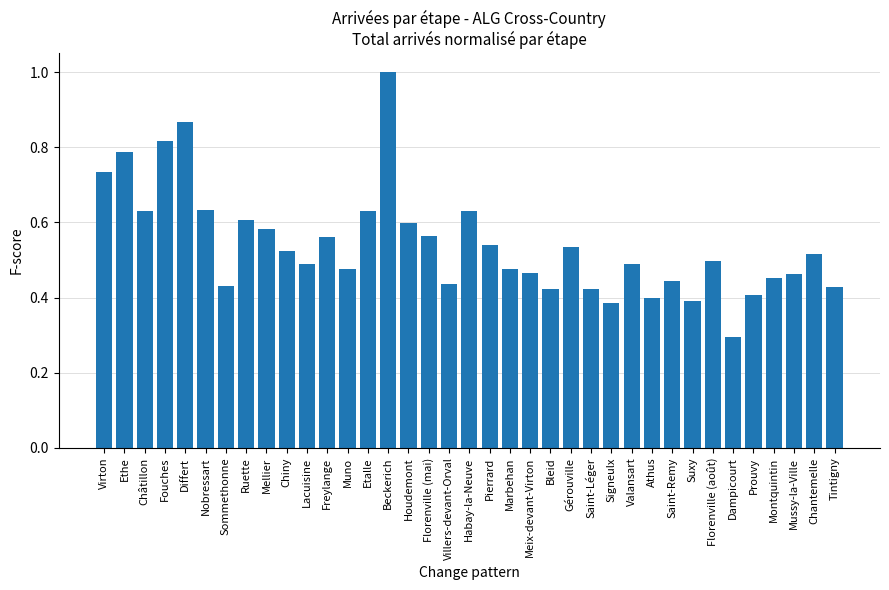

What is the sum of all values?

20.0